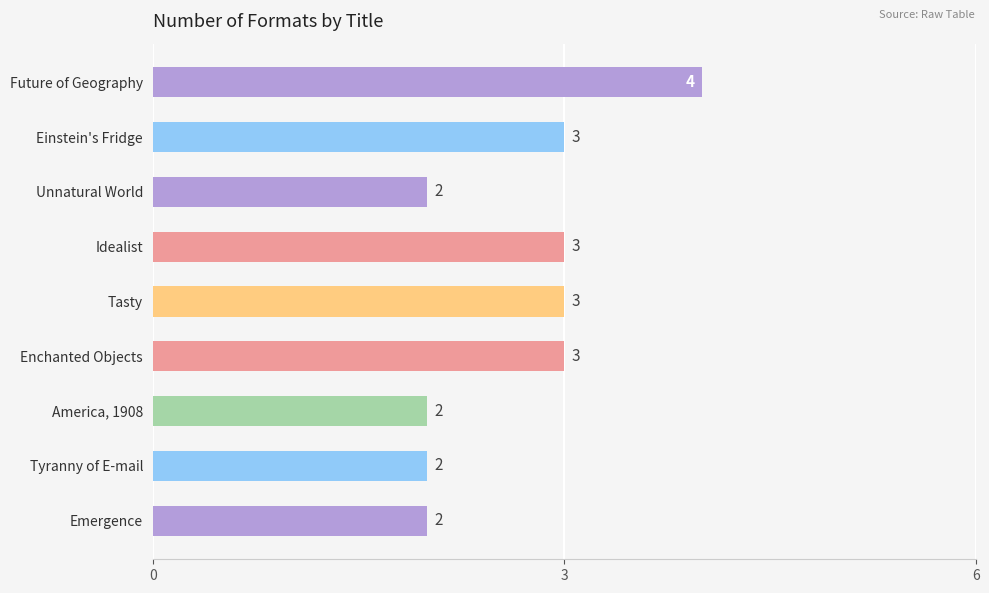

What is the sum of the values at Enchanted Objects and Einstein's Fridge?

6